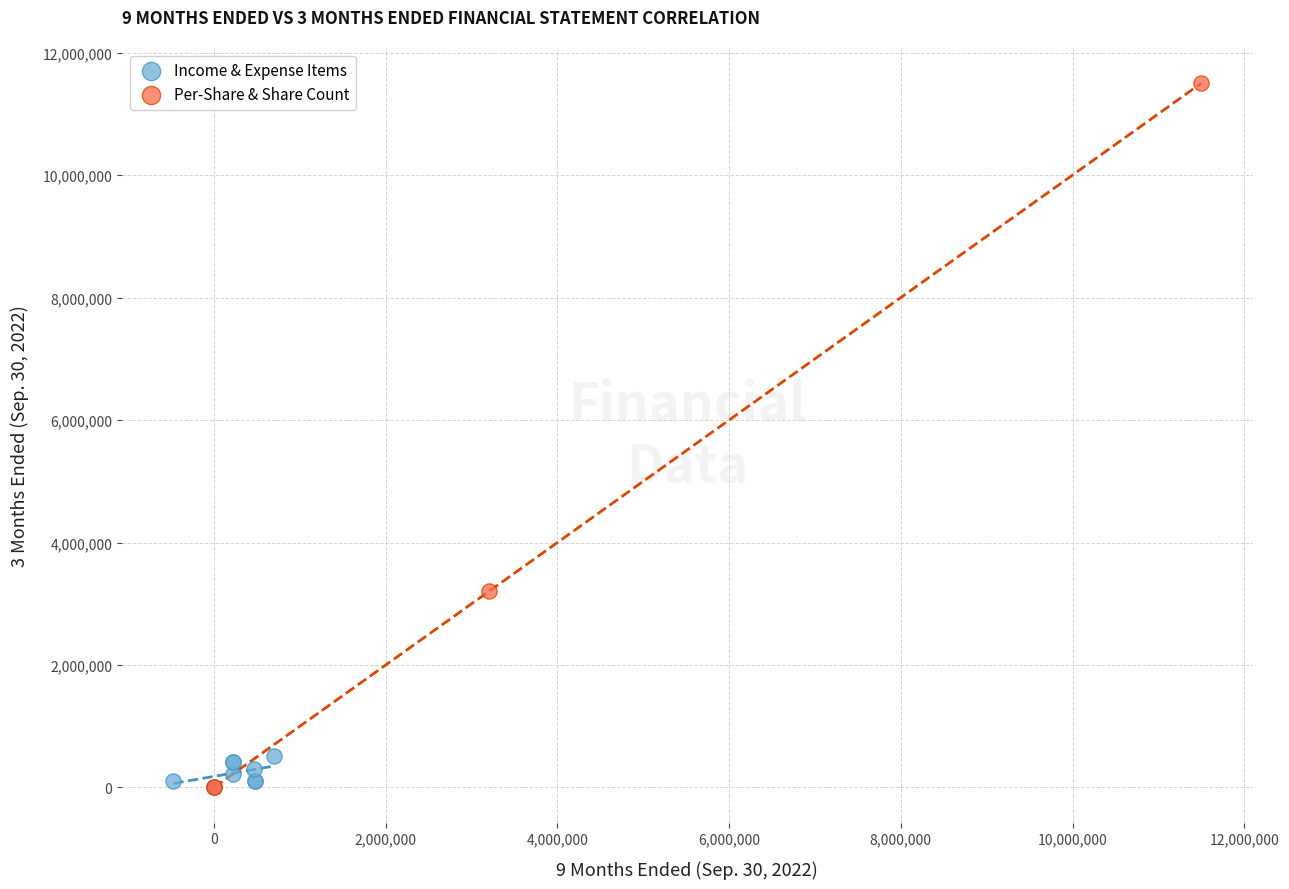

Which series has the widest spread of Y values?

Per-Share & Share Count